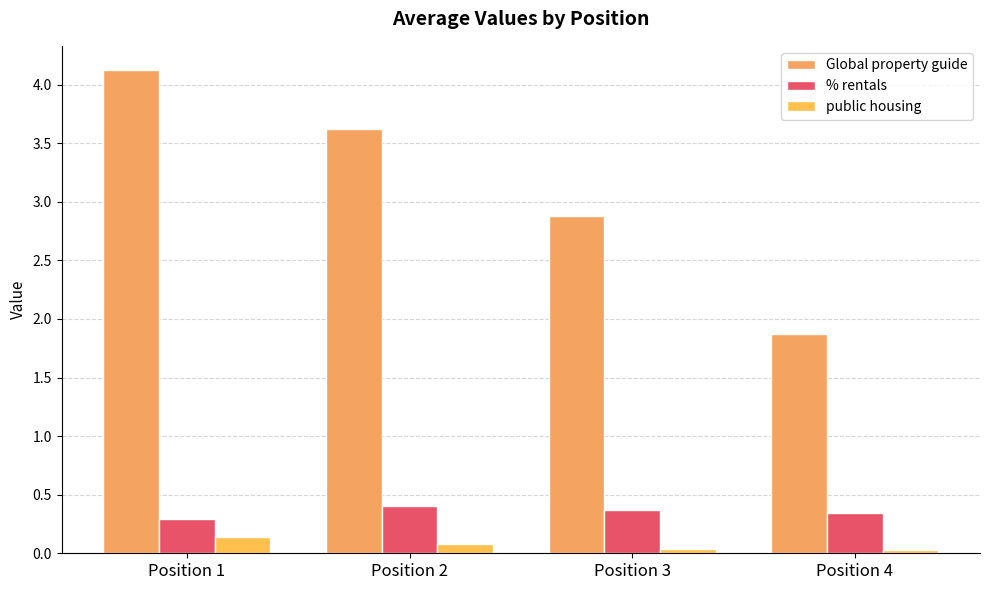

Which category has the lowest value in the Global property guide series?

Position 4